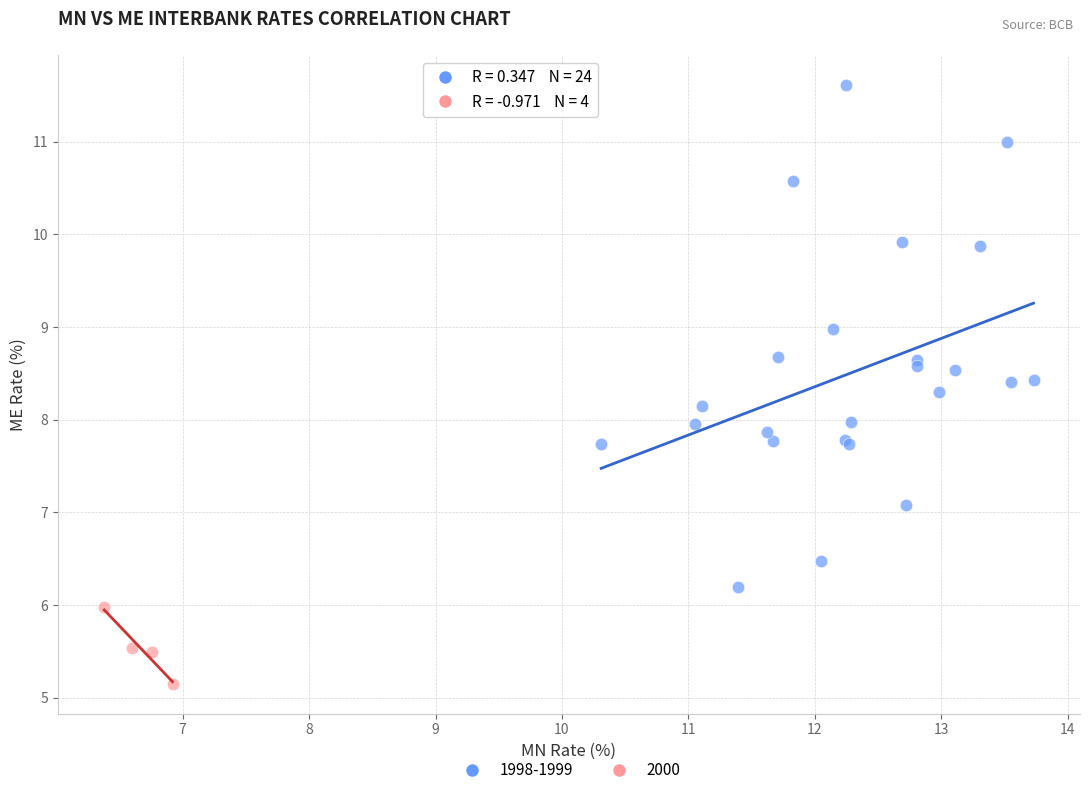

Which series reaches the minimum Y coordinate?

2000